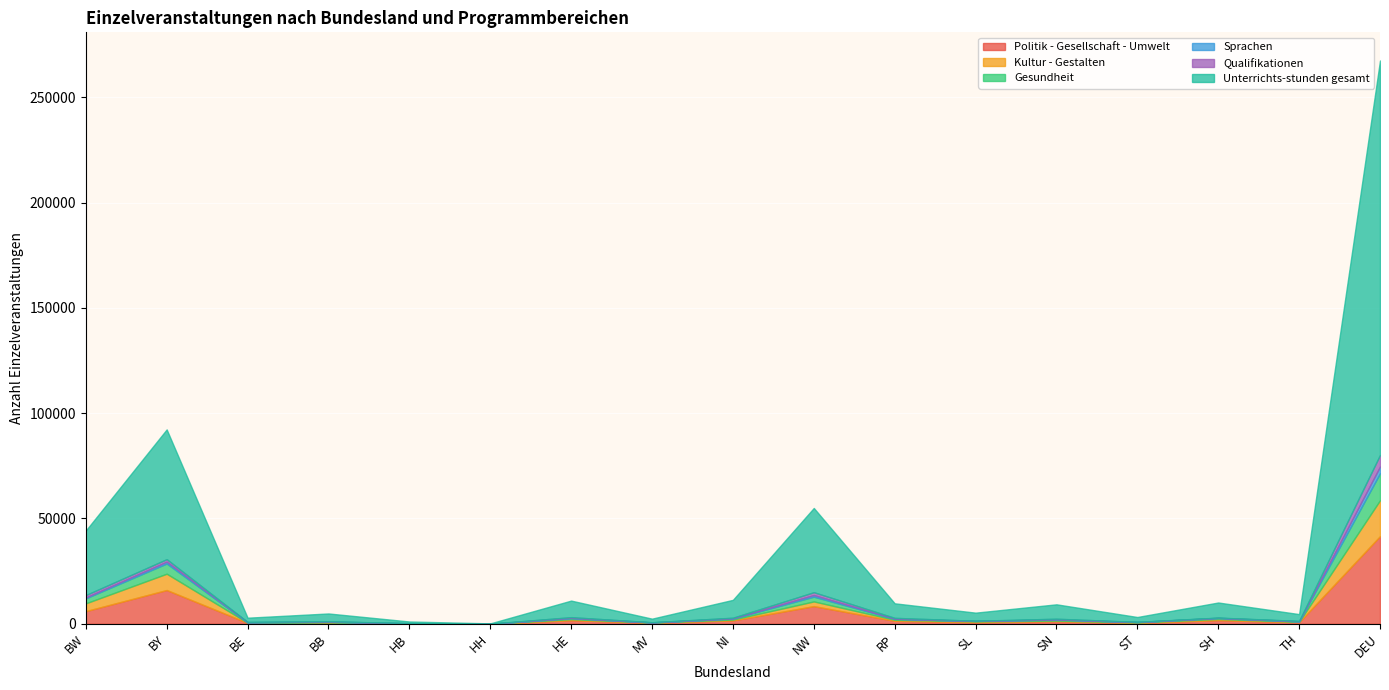

Which series changed the most between BB and HE?

Unterrichts-stunden gesamt